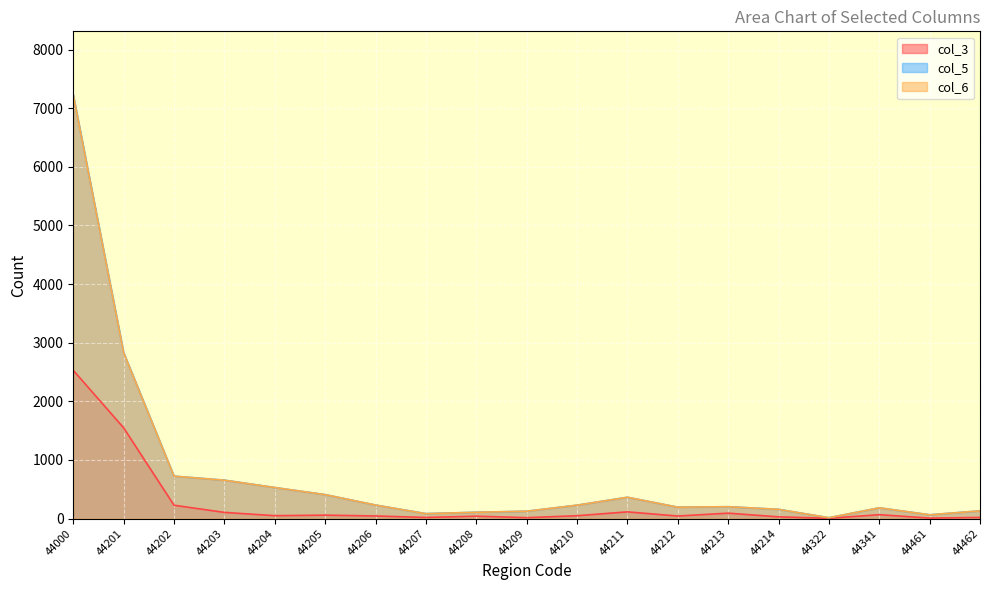

The value of col_5 at 44209 is 177. True or false?

False